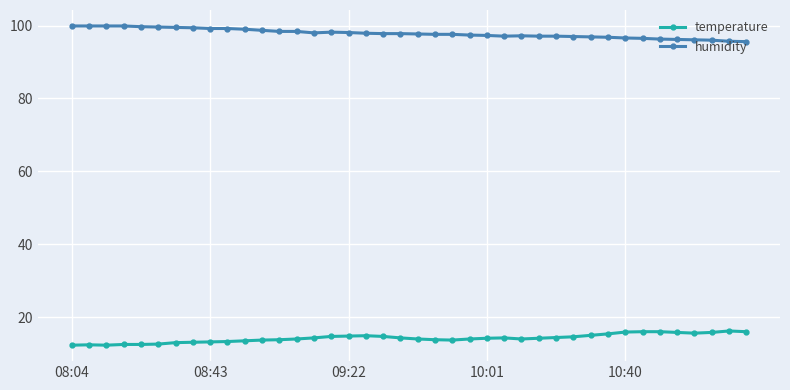

What is the sum of all humidity values?

3914.3